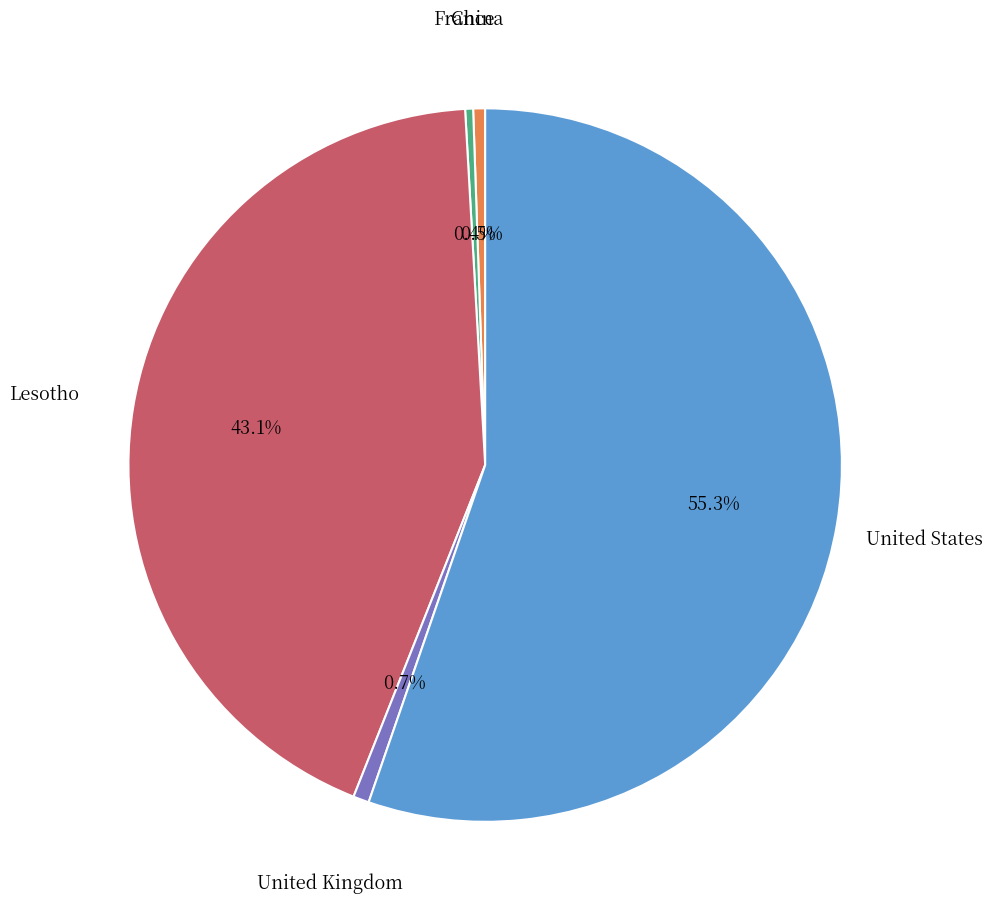

How many segments does this pie chart have?

5